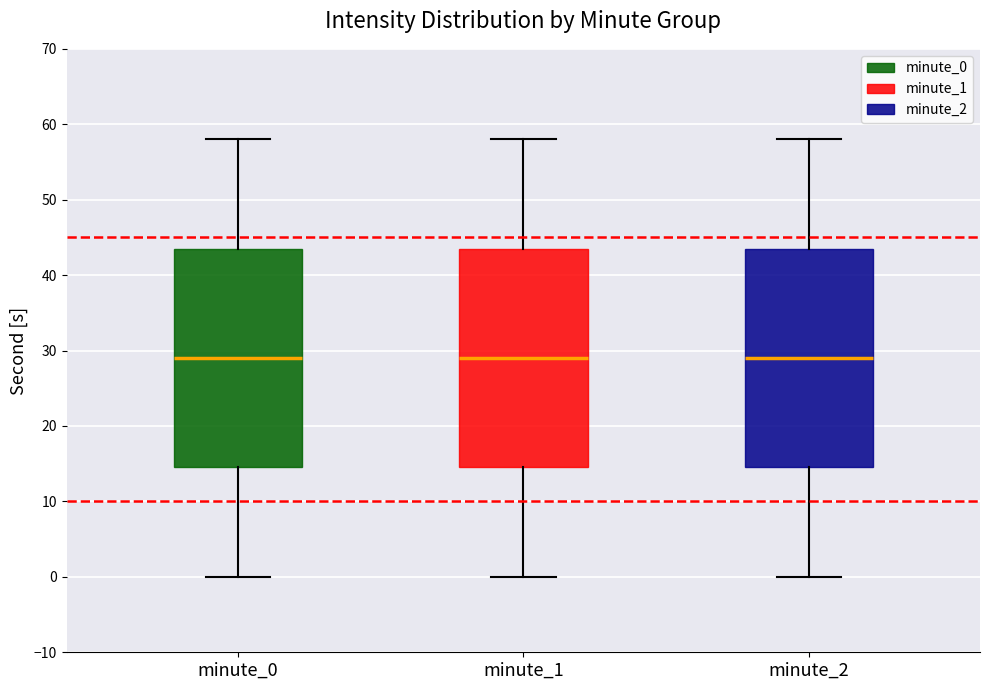

Reading left to right, transcribe this box plot: for each box, give where its median line is, the range the box spans, and where its two whiskers end, as read against the y-axis. The values are not printed on the chart, so give them approximately, as read against the axis.

minute_0: median 29, box 15 to 44, whiskers 0 to 58
minute_1: median 29, box 15 to 44, whiskers 0 to 58
minute_2: median 29, box 15 to 44, whiskers 0 to 58